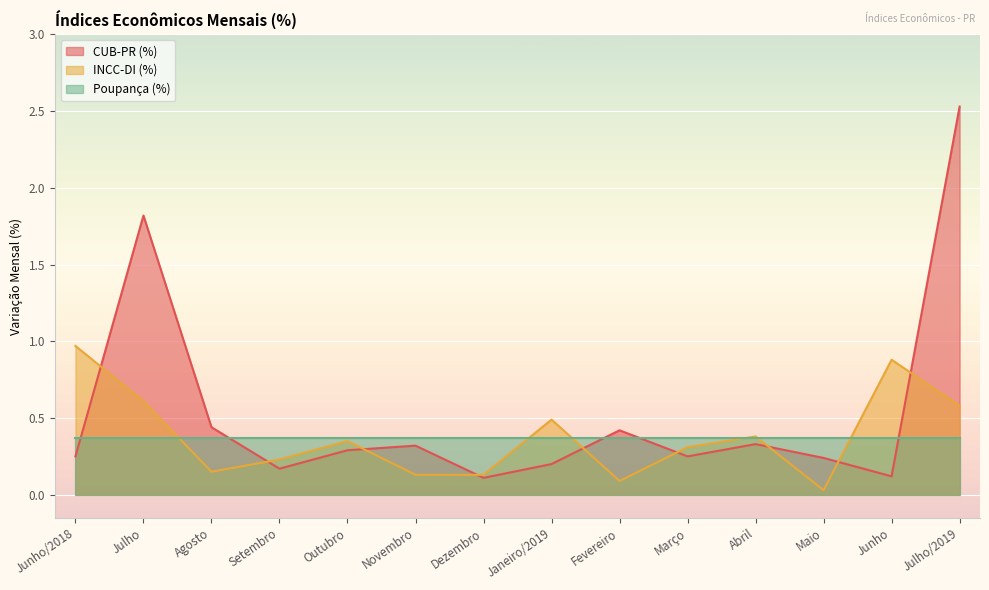

What is the highest value of the INCC-DI (%) series?

1.0